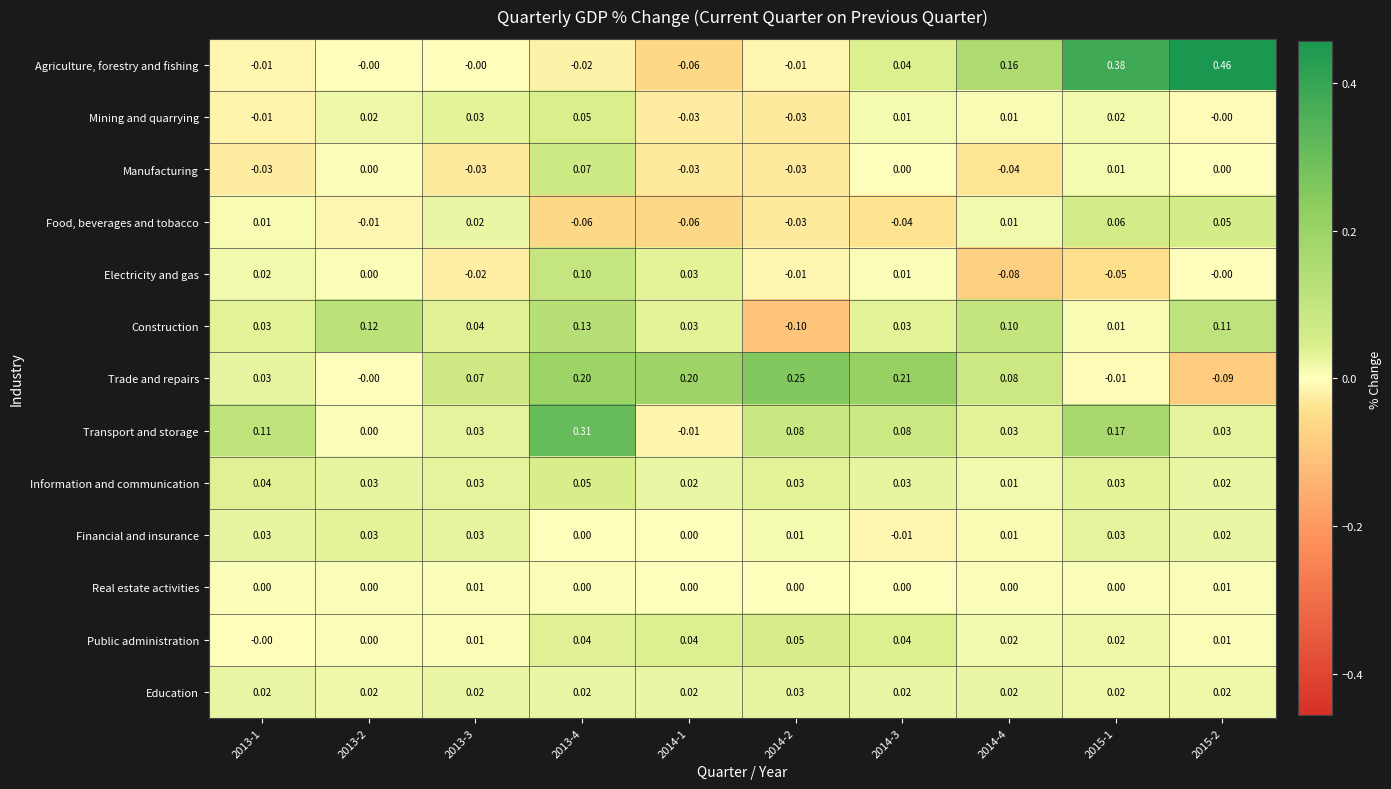

Between 2014-2 and 2014-4, which series saw the biggest shift?

Construction